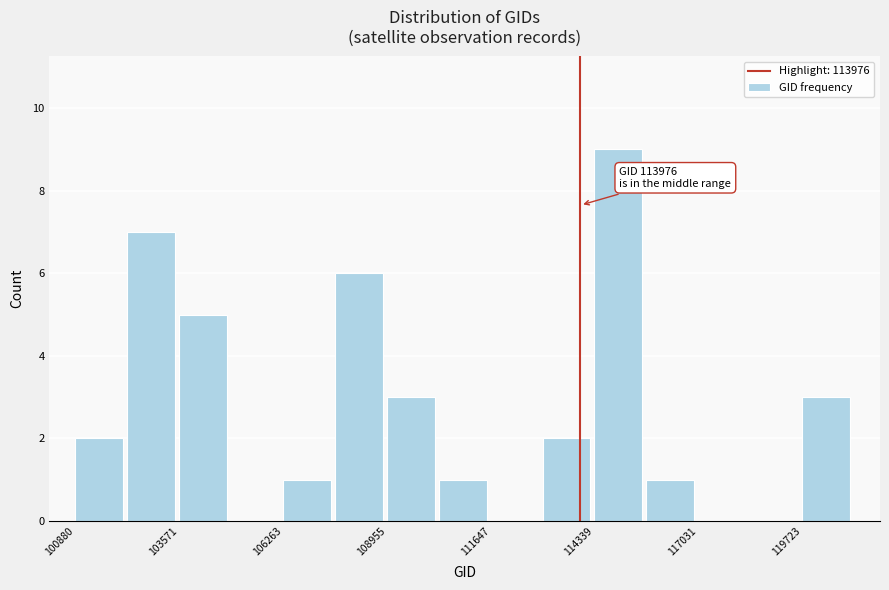

Around what value on the x-axis is the tallest bar? Give the approximate position of its centre, as read against the axis.

115000